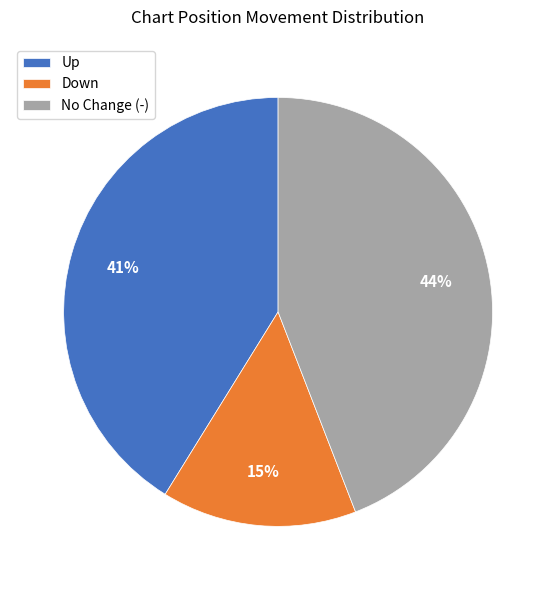

Do No Change (-) and Up together represent more than half of the pie?

Yes